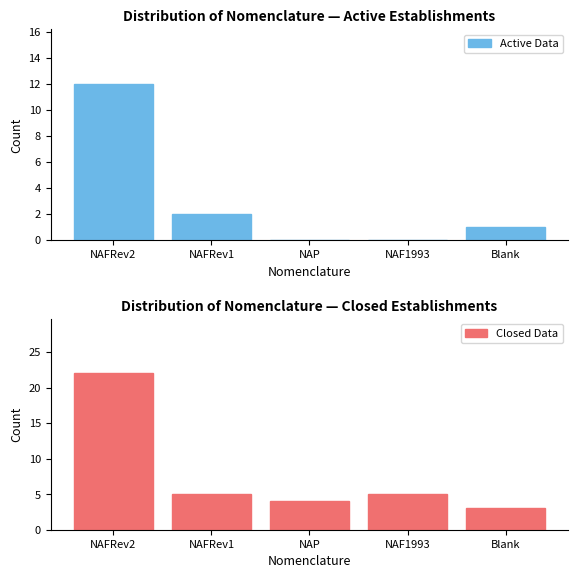

What is the label of the 3rd bar from the left?

NAP